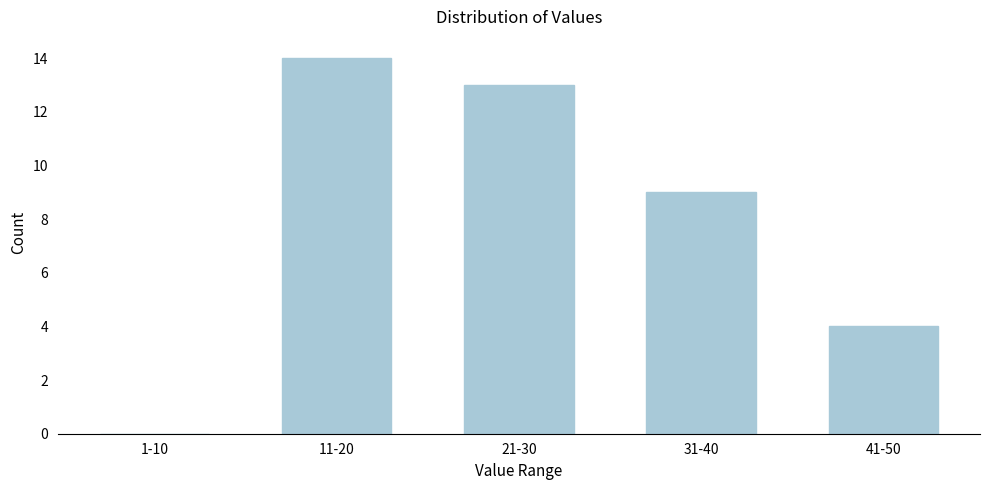

Reading left to right, extract all data points from this chart.

1-10=0	11-20=14	21-30=13	31-40=9	41-50=4